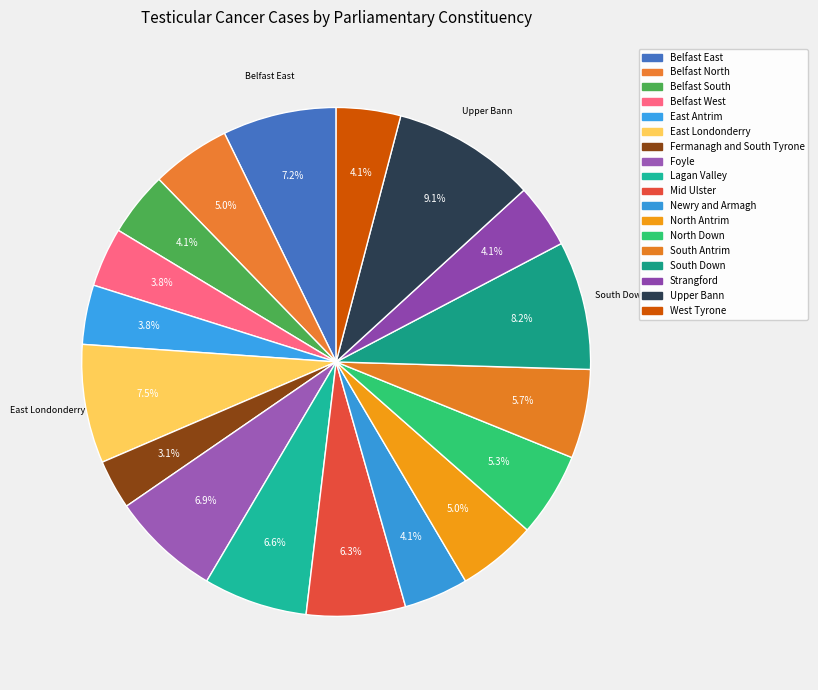

To the nearest percent, what is the difference between the largest and smallest slice percentages?

6%